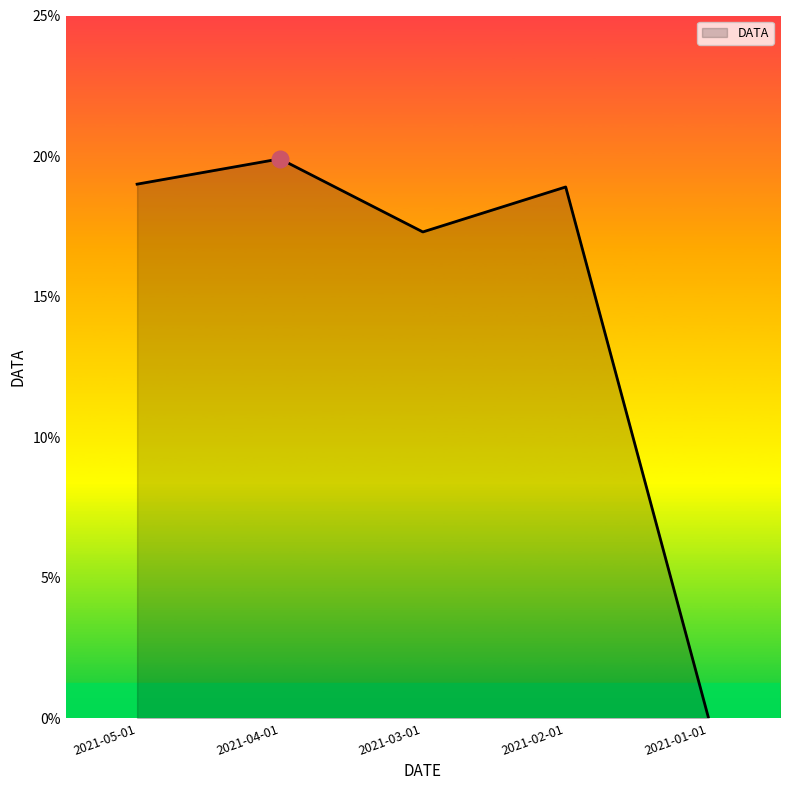

What is the change in value from 2021-05-01 to 2021-01-01?

-0.2